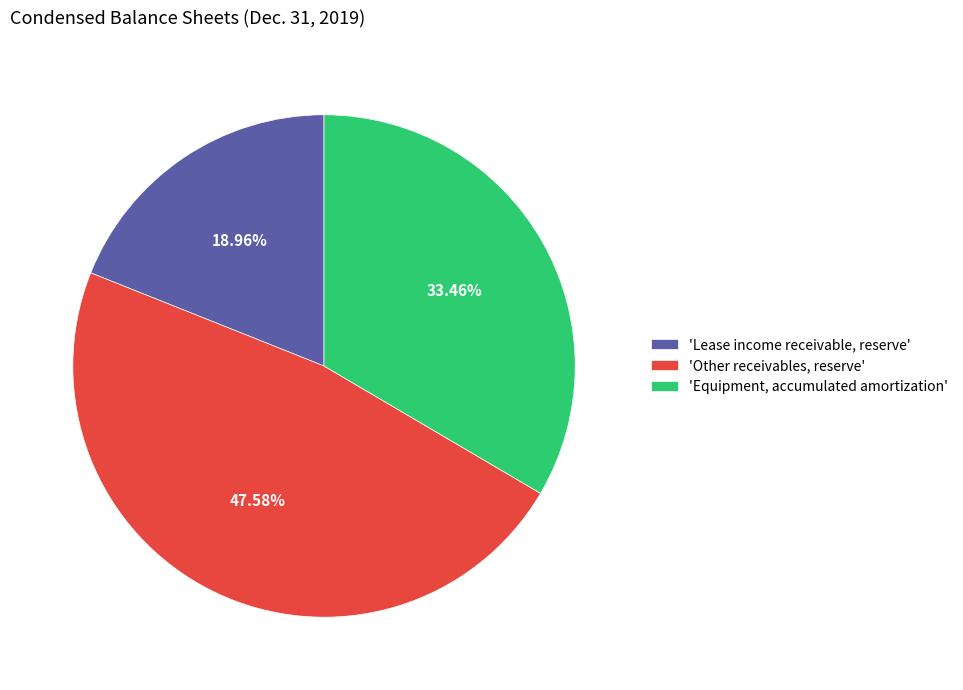

Rank the categories by value from lowest to highest.

'Lease income receivable, reserve', 'Equipment, accumulated amortization', 'Other receivables, reserve'